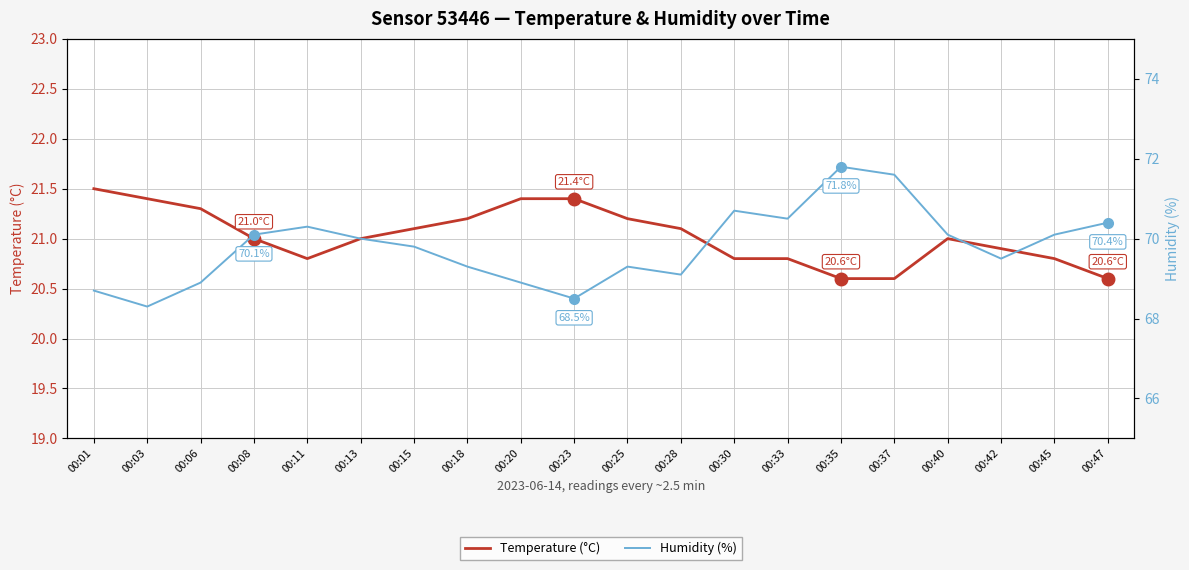

How many categories are shown in the chart?

20